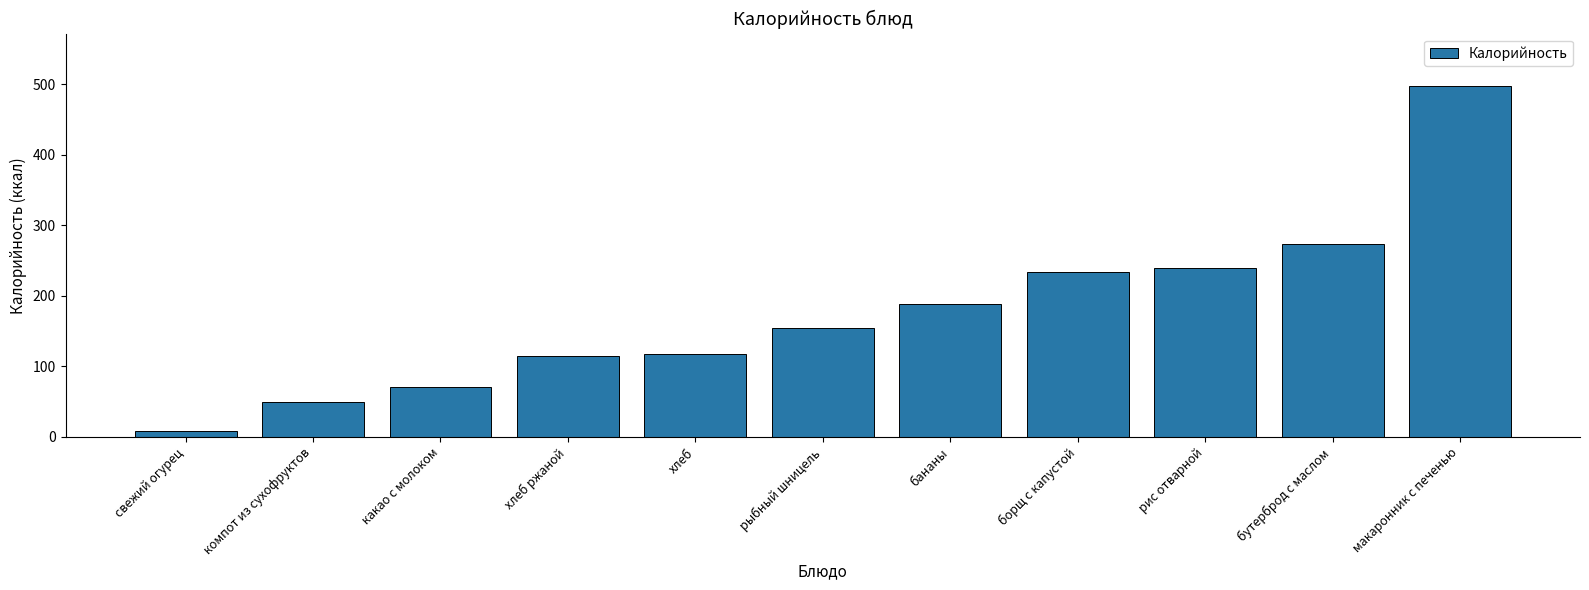

How many data points are less than 154?

5